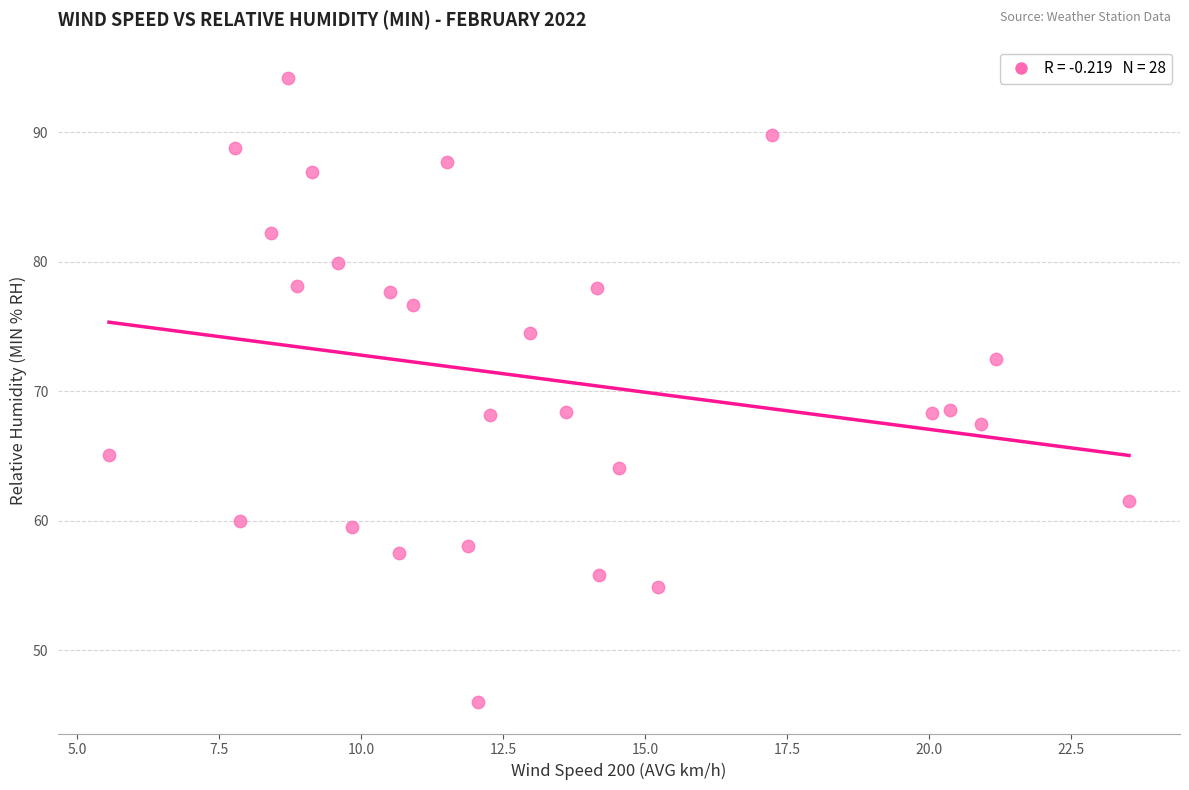

What is the range of Y values (max minus min)?

48.2